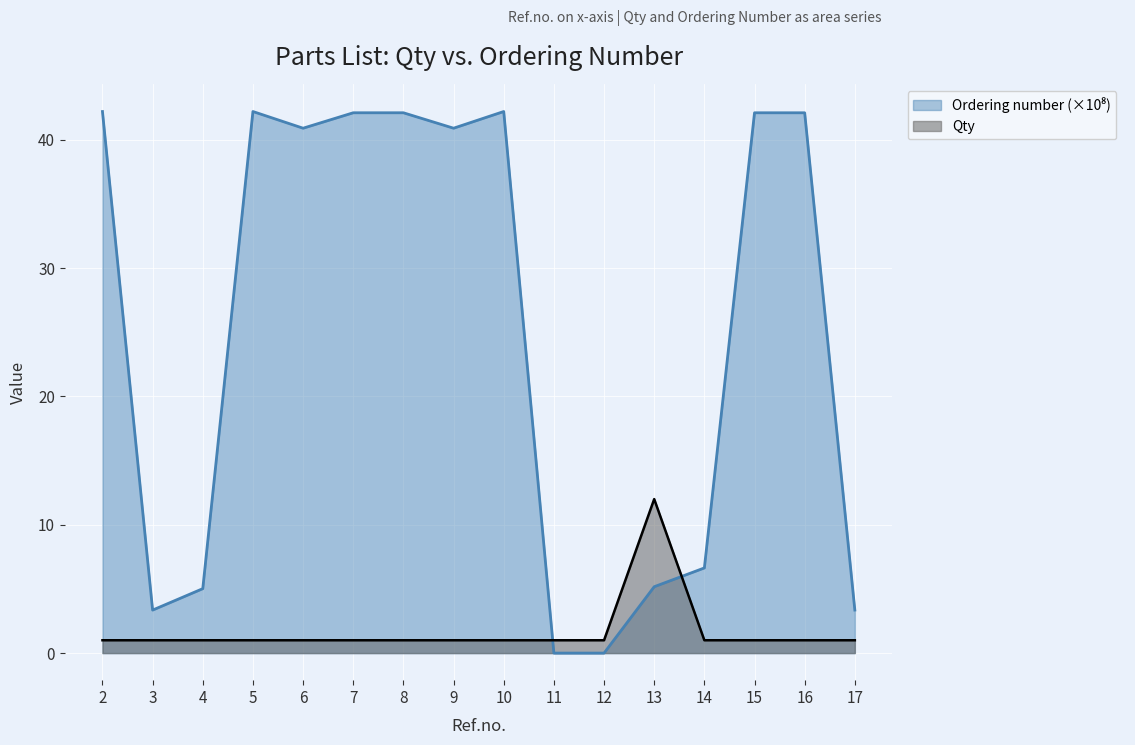

What is the approximate value of Qty at 11?

1.0